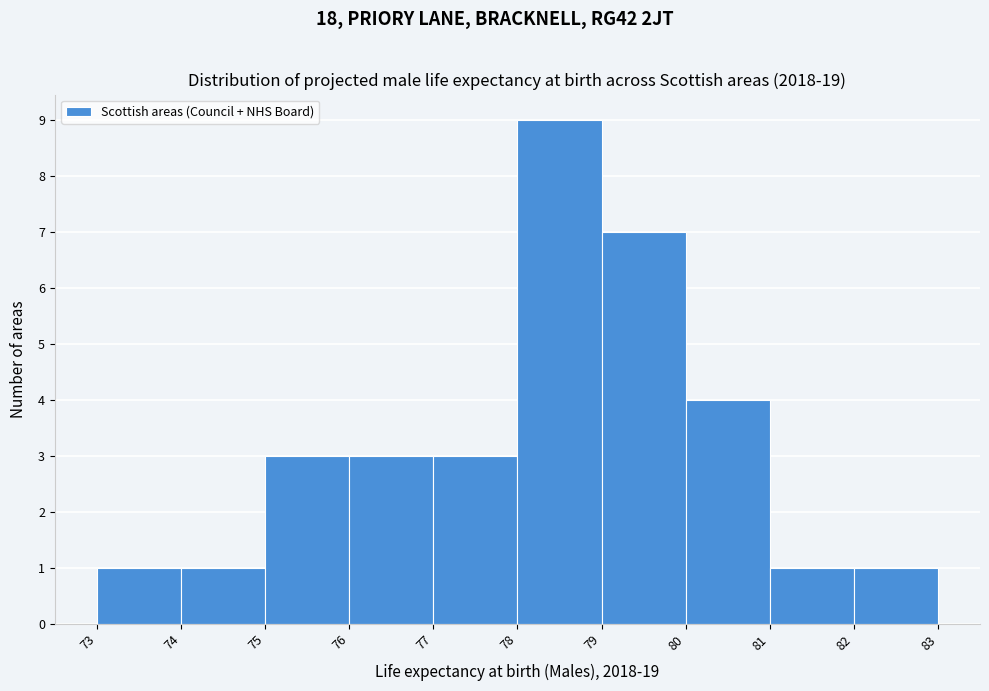

Reading left to right, transcribe this chart: for each bar, give the range it covers on the x-axis and its height. The values are not printed on the chart, so give them approximately, as read against the axis.

73 to 74: 1
74 to 75: 1
75 to 76: 3
76 to 77: 3
77 to 78: 3
78 to 79: 9
79 to 80: 7
80 to 81: 4
81 to 82: 1
82 to 83: 1